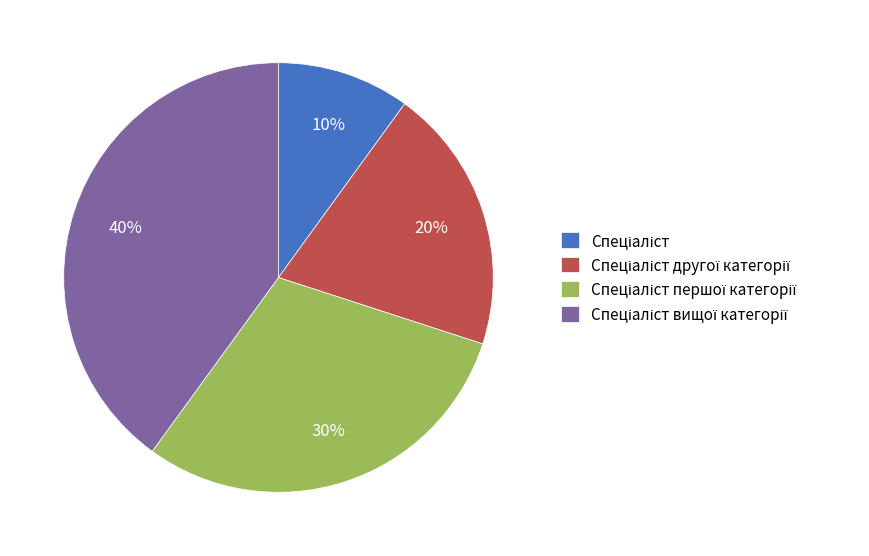

To the nearest percent, what is the average slice percentage?

25%